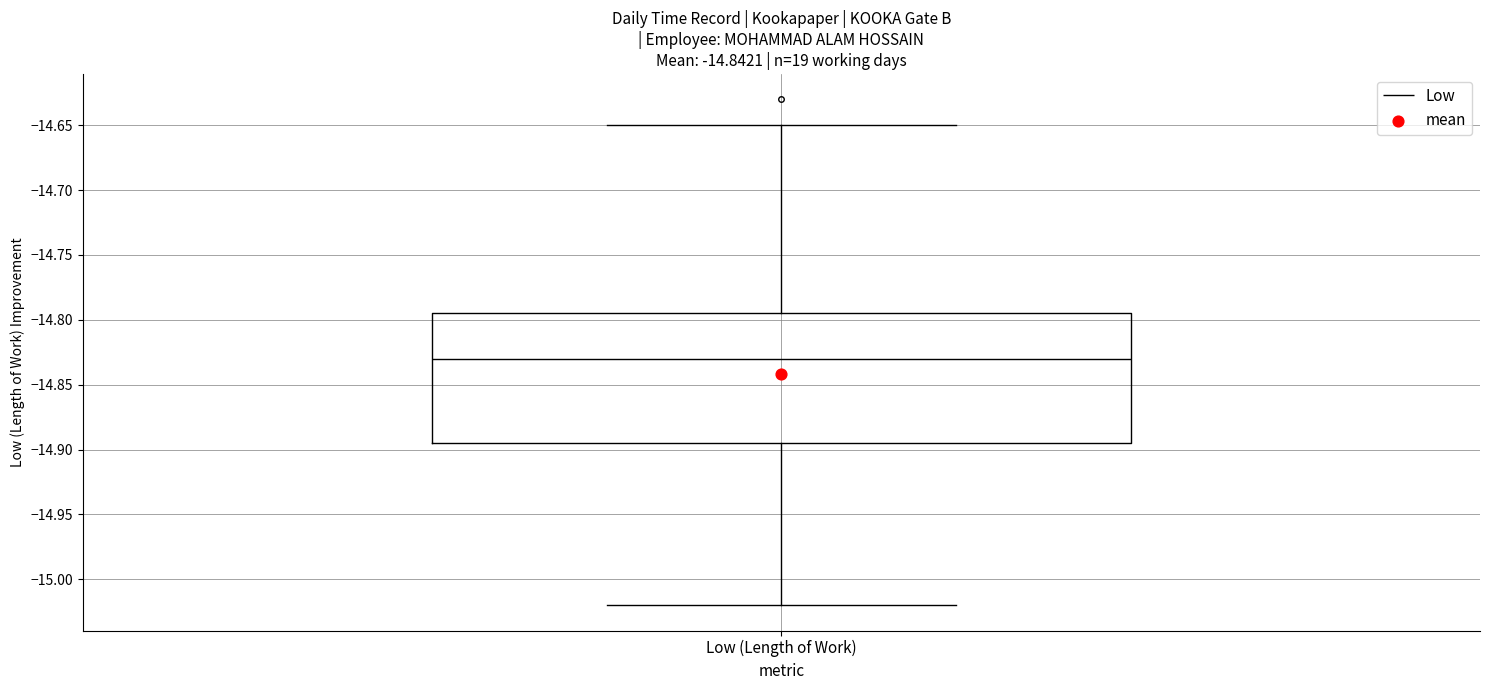

Where does the upper whisker of the box for Low (Length of Work) end on the y-axis? The values are not printed on the chart, so give them approximately, as read against the axis.

-14.650